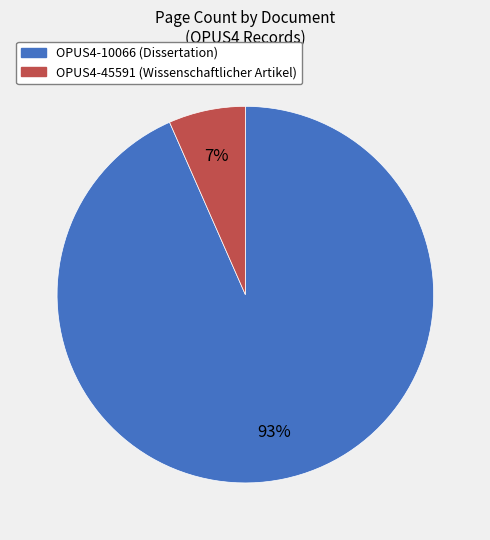

Which has a higher value, OPUS4-10066 or OPUS4-45591?

OPUS4-10066